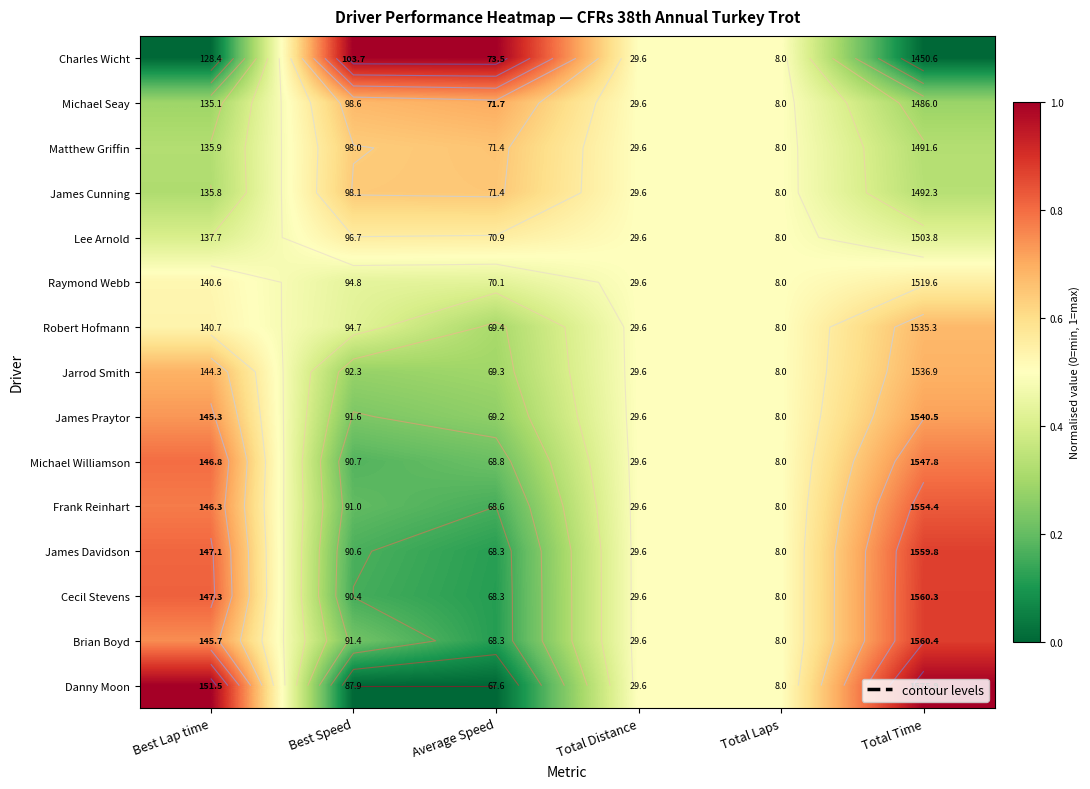

Between Total Distance and Average Speed, which is larger?

Average Speed